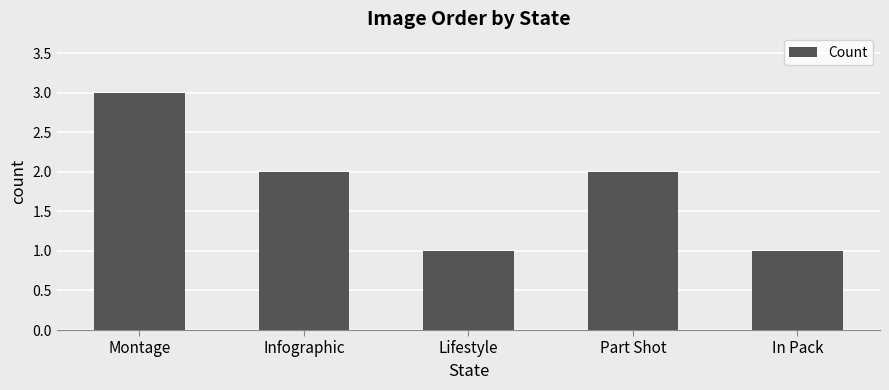

Count the values in the range 1 to 2.

4